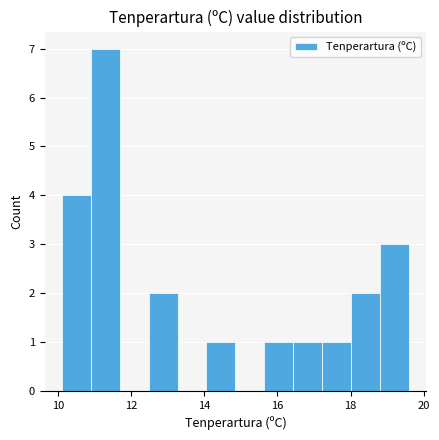

Read against the x-axis, roughly where is the centre of the tallest bar?

11.2